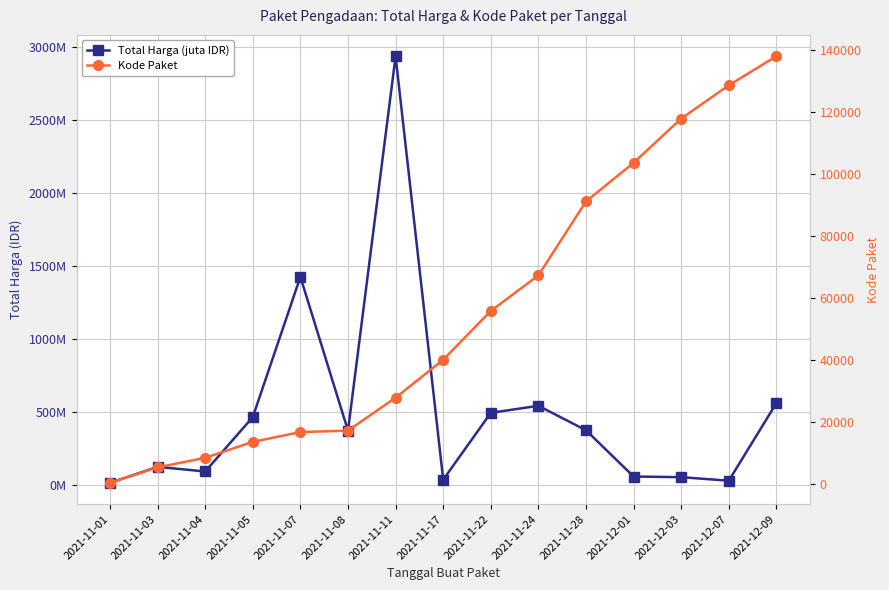

What is the average value of the Kode Paket series?

55474